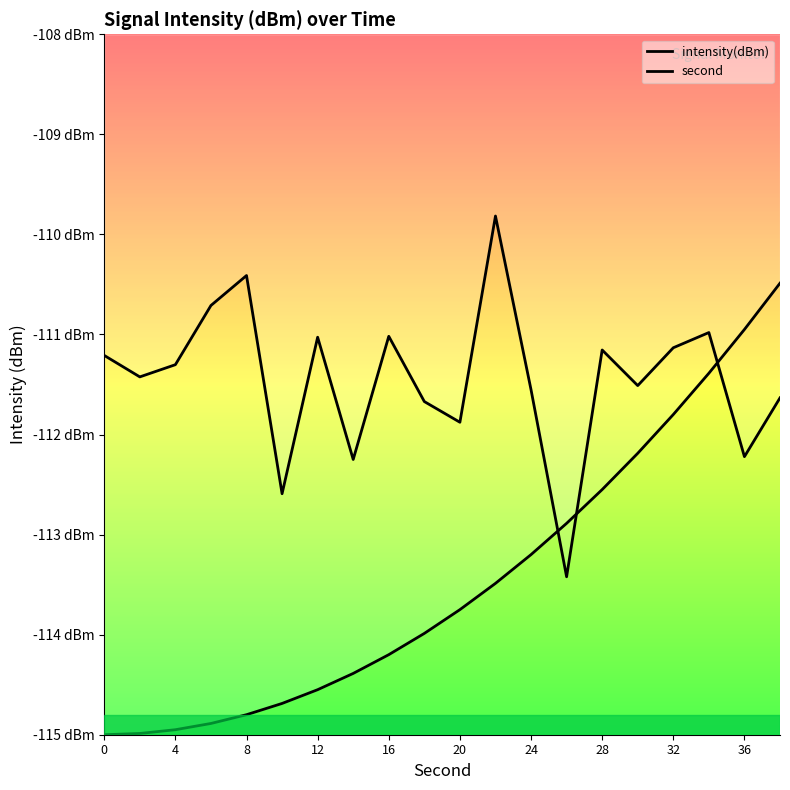

Rank the series at 28 from highest to lowest value.

intensity(dBm), second